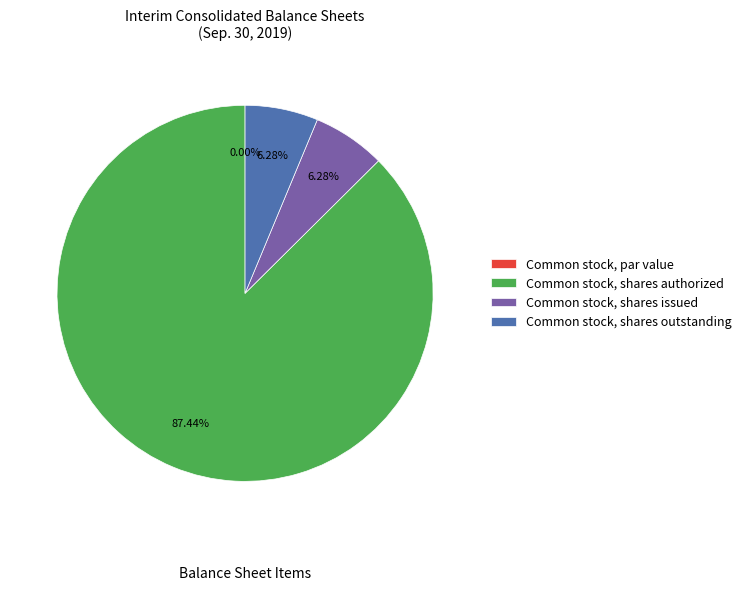

Count the number of slices in the pie.

4